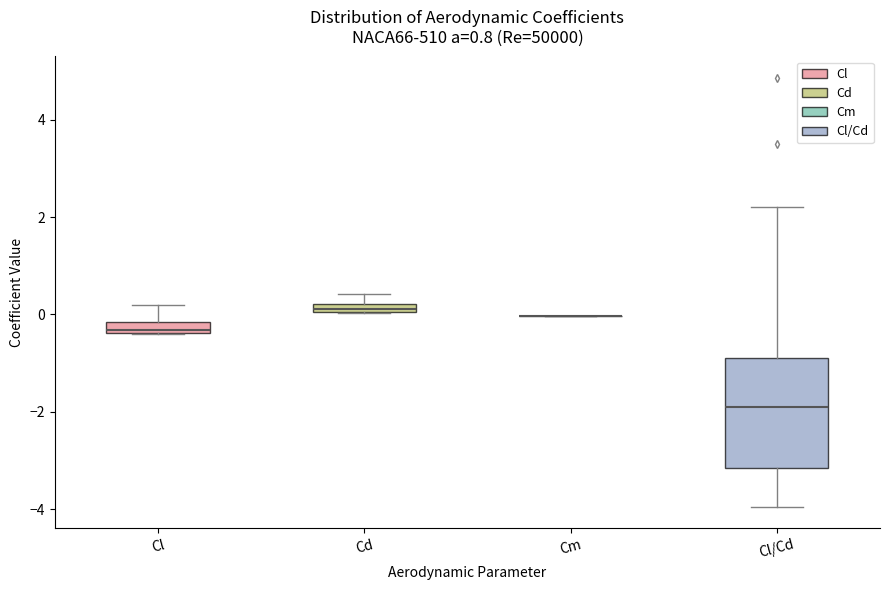

Comparing the boxes themselves (not the whiskers), which one is the tallest?

Cl/Cd